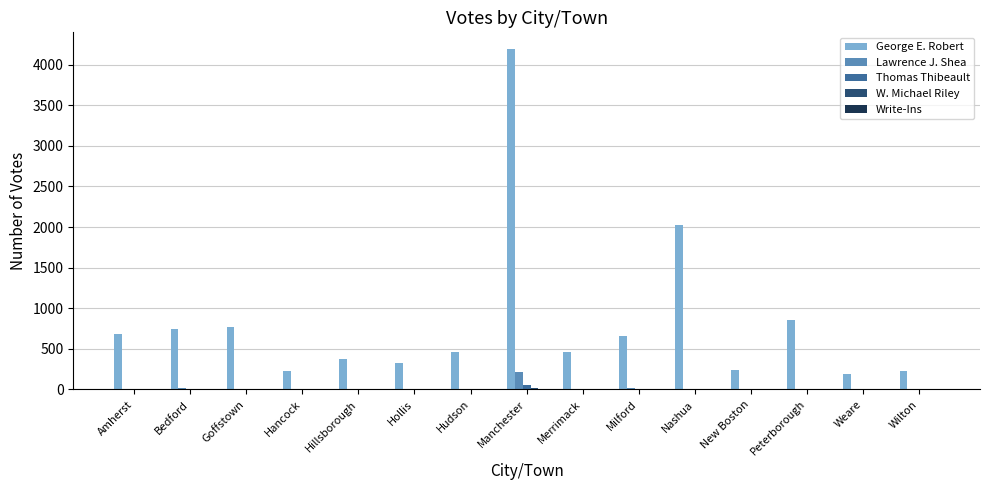

Which series changed the most between Hillsborough and Nashua?

George E. Robert